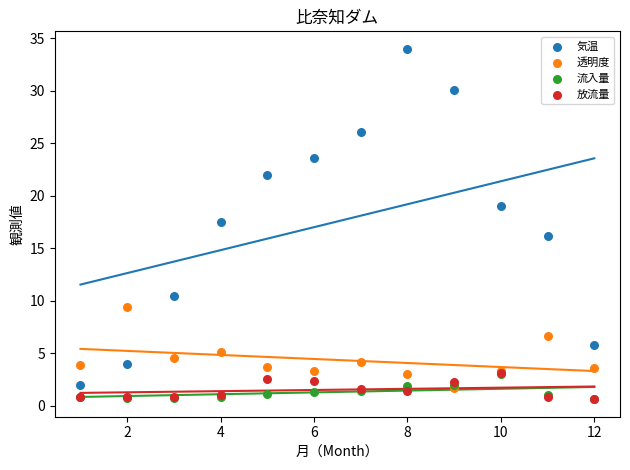

In the 気温 series, what Y value is closest to 18?

17.5